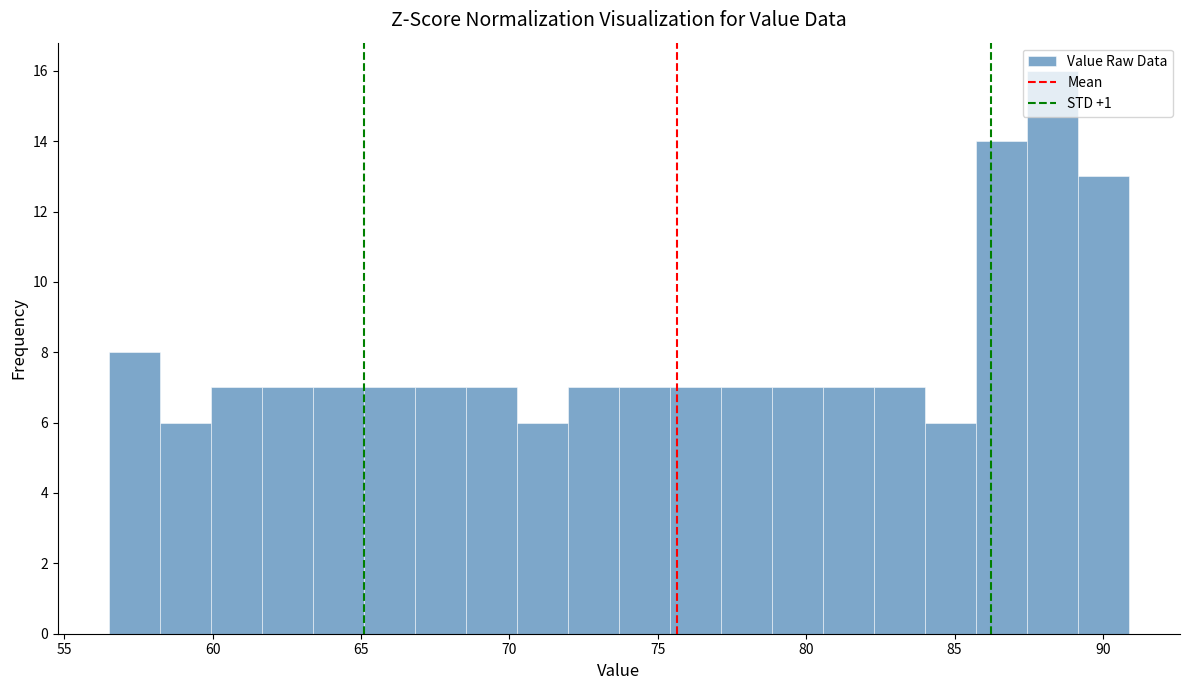

Read against the x-axis, roughly where is the centre of the tallest bar?

88.5